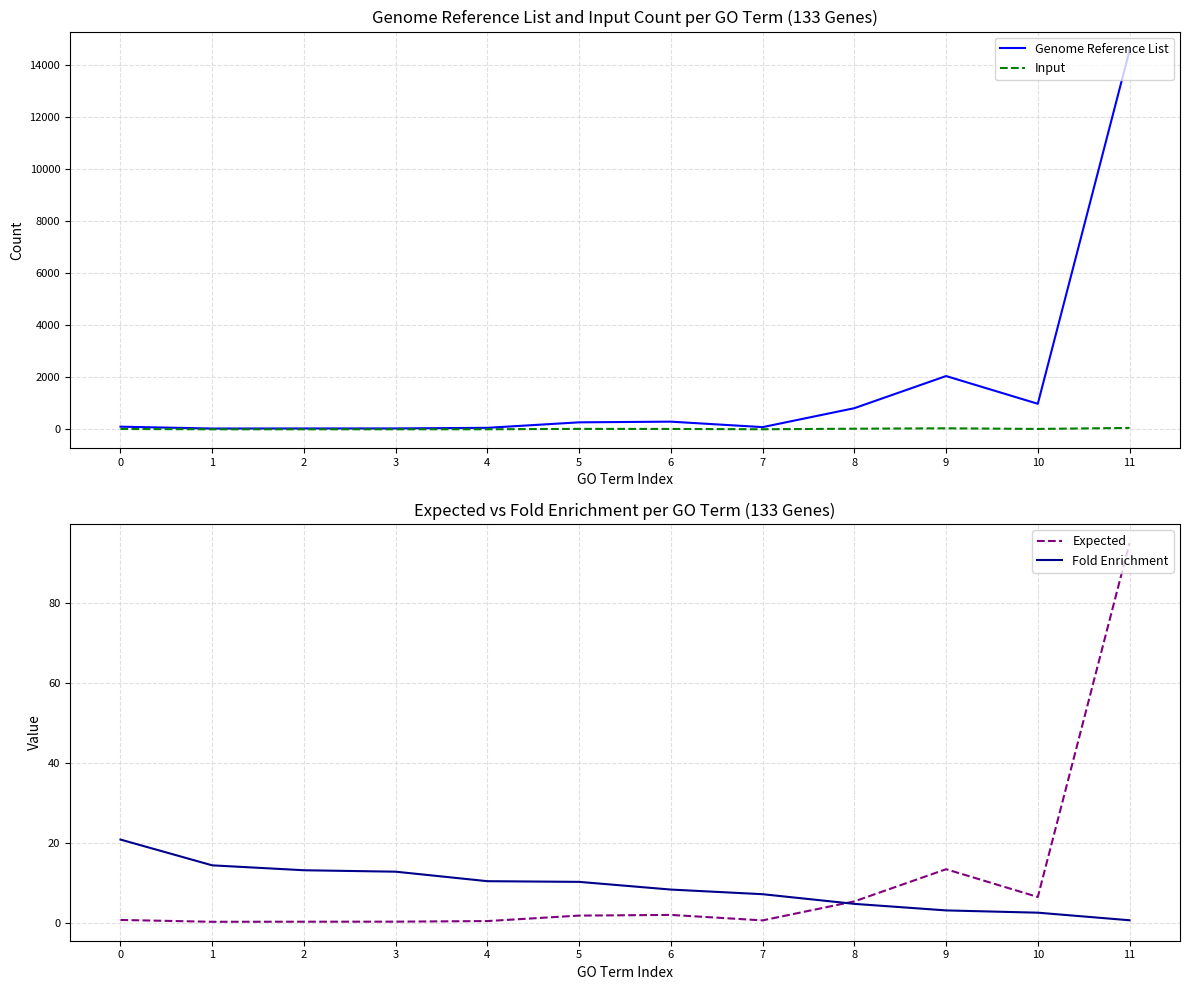

How many values in the Input series are below 16?

6